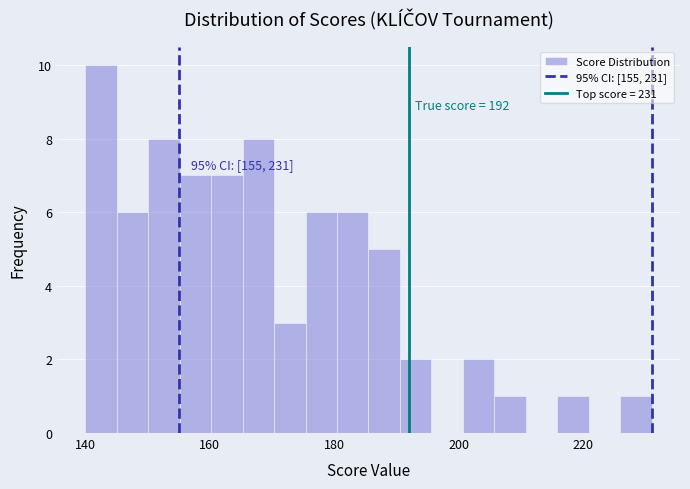

Around what value on the x-axis is the tallest bar? Give the approximate position of its centre, as read against the axis.

142